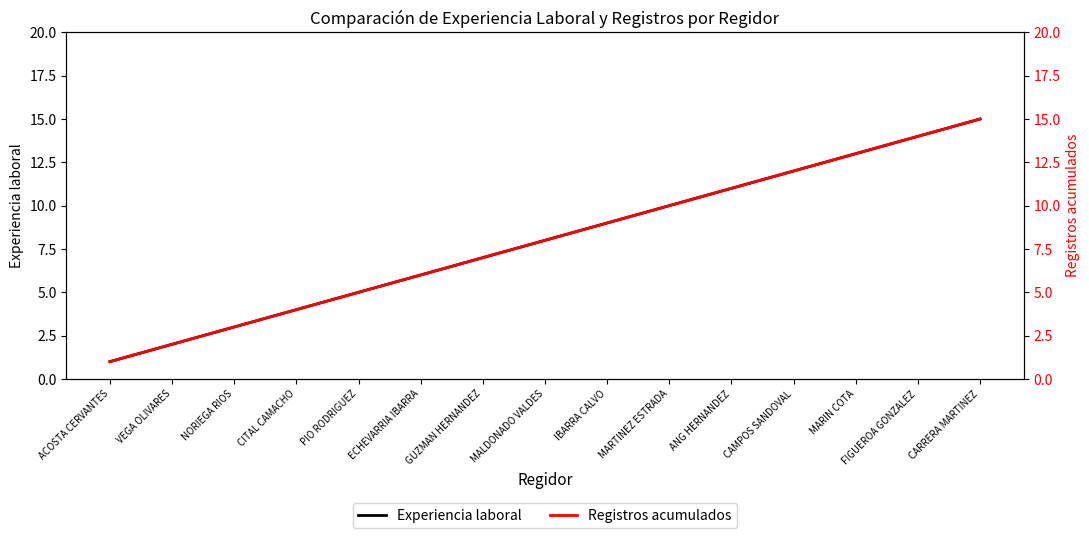

What position from the right is FIGUEROA GONZALEZ?

2